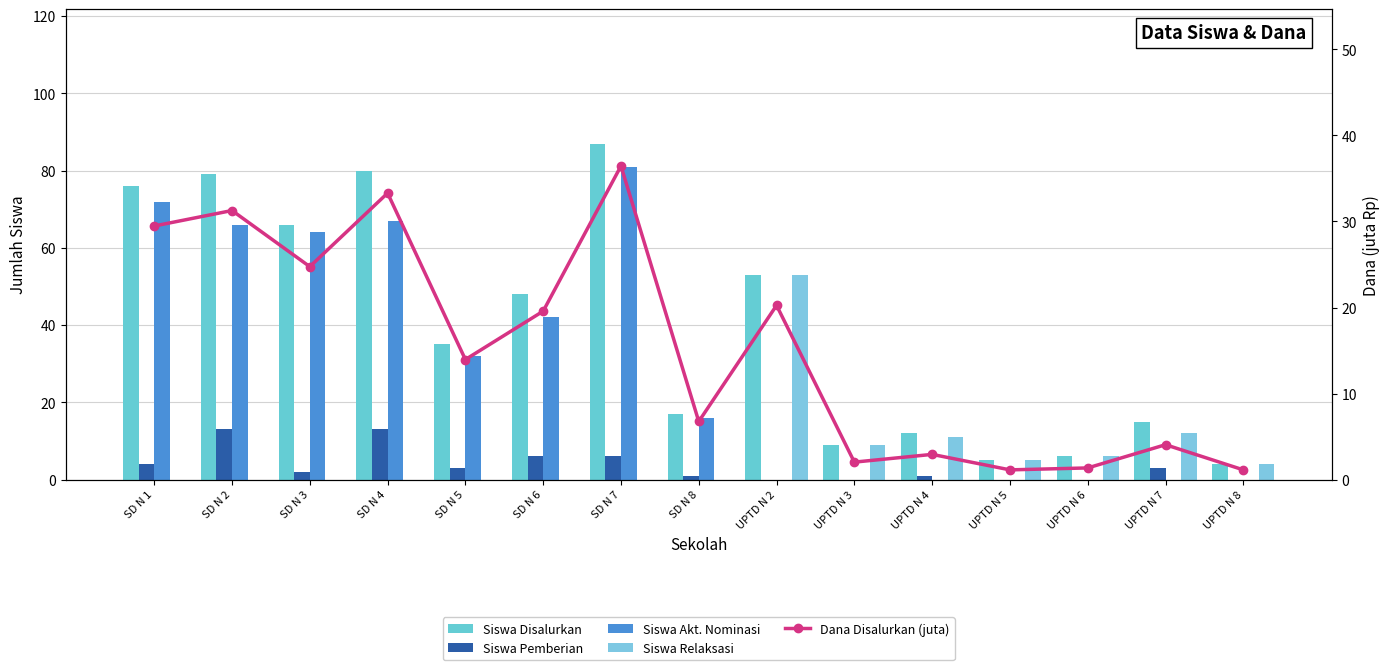

What position from the left is UPTD N 7?

14